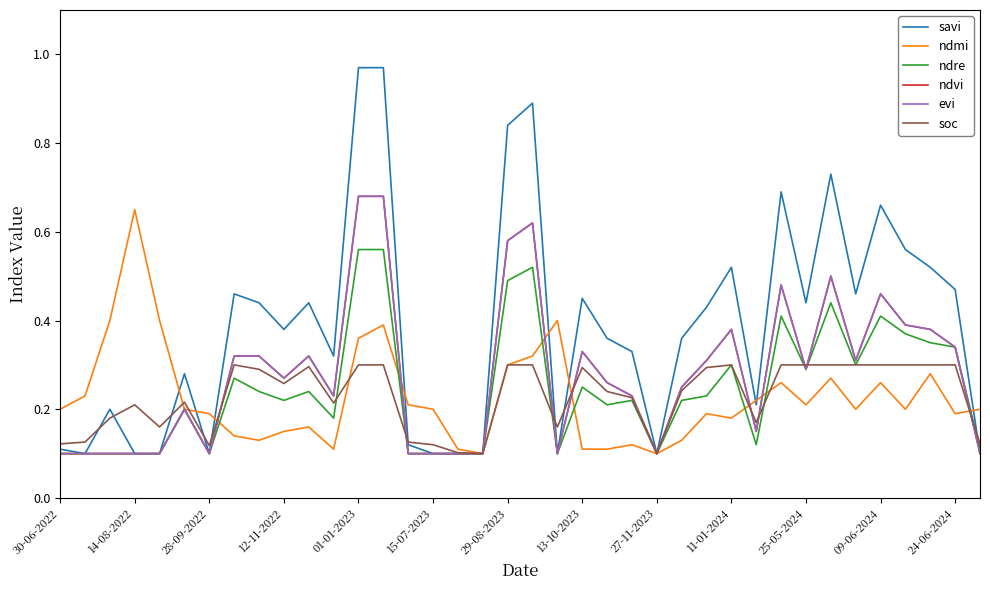

How many times do ndre and soc cross each other?

7